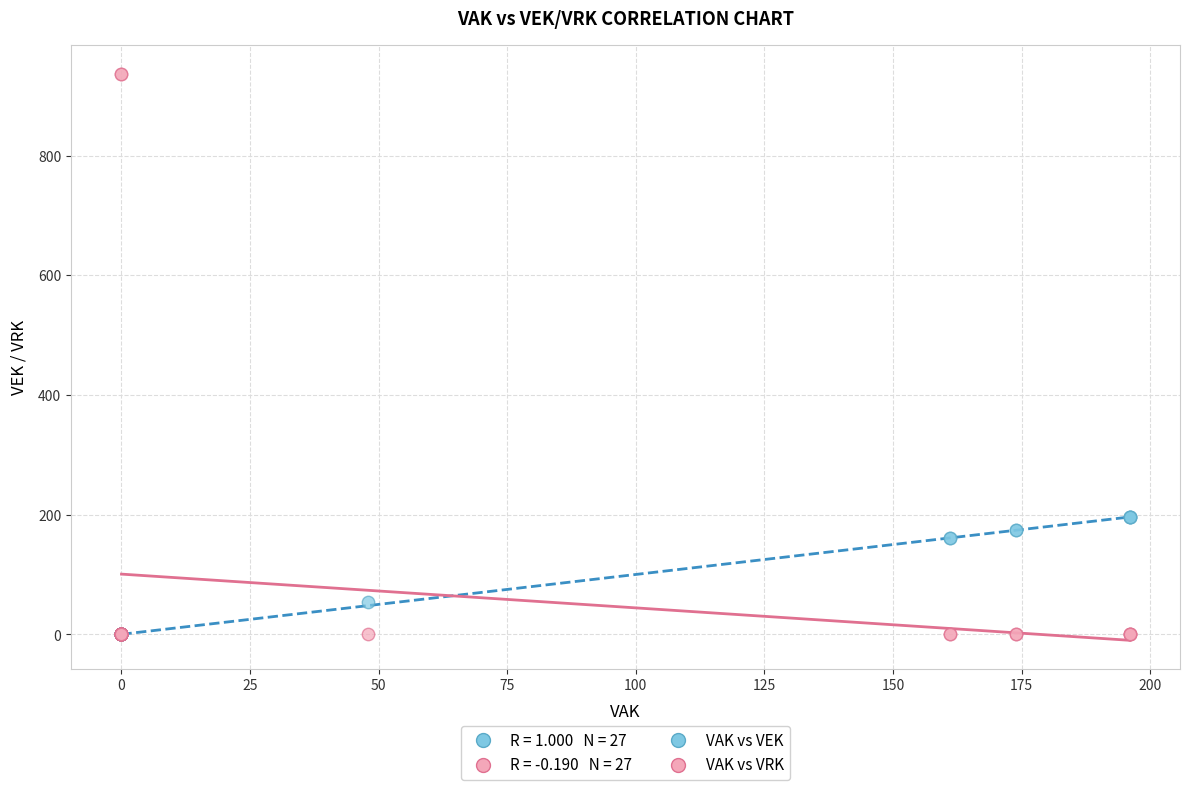

In the VAK vs VEK series, what Y value is closest to 98?

54